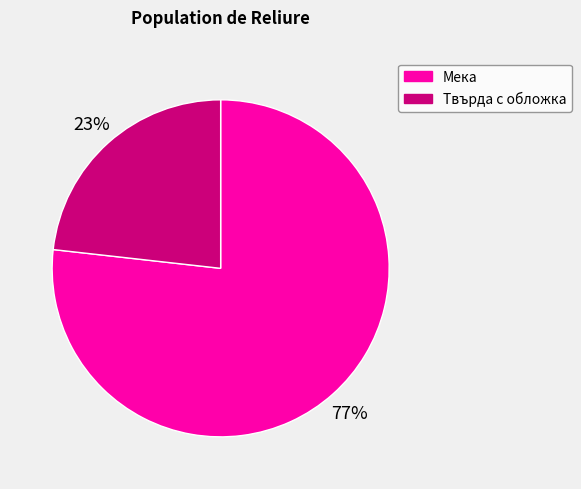

Which slice is the largest?

Мека